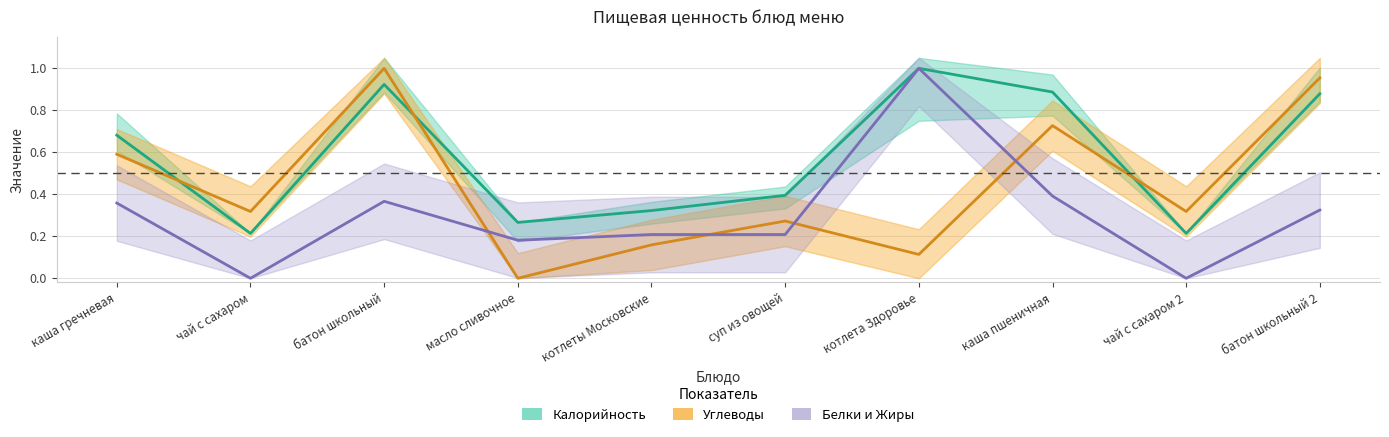

In Белки и Жиры, how many points are lower than both neighbors (excluding endpoints)?

3